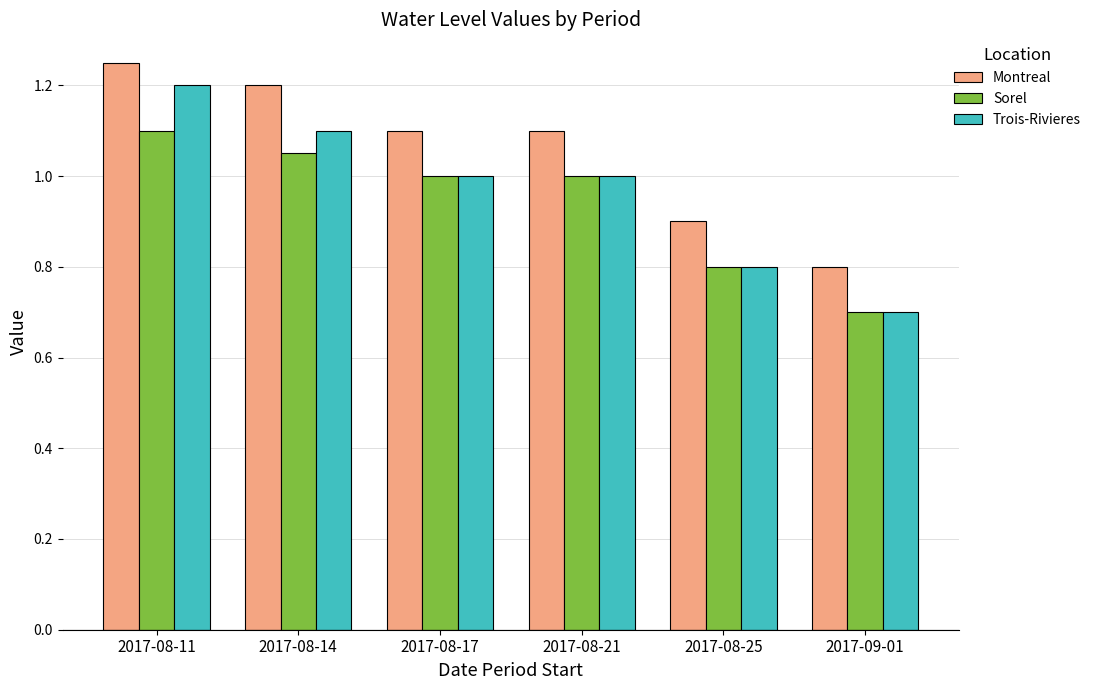

What is the difference between the Trois-Rivieres values at 2017-08-25 and 2017-08-14?

0.3